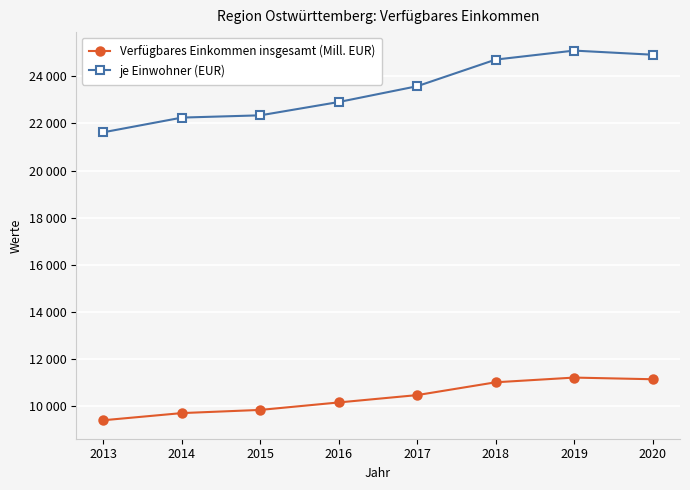

What are all the series names shown in the legend?

Verfügbares Einkommen insgesamt (Mill. EUR), je Einwohner (EUR)